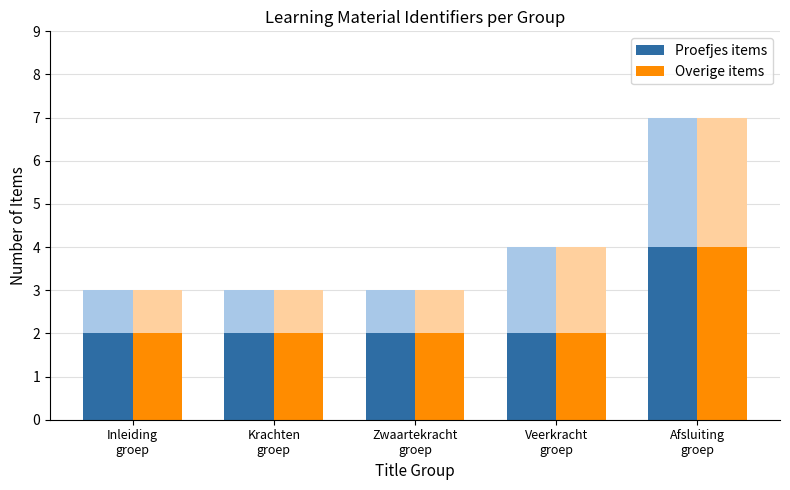

Is the value of Overige items at Krachten
groep greater than the value of Proefjes items at Inleiding
groep?

No